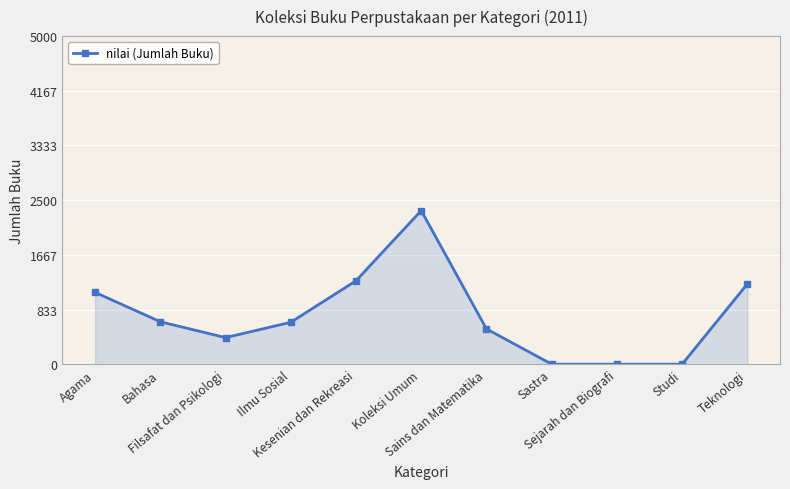

Where is the first local minimum?

Filsafat dan Psikologi